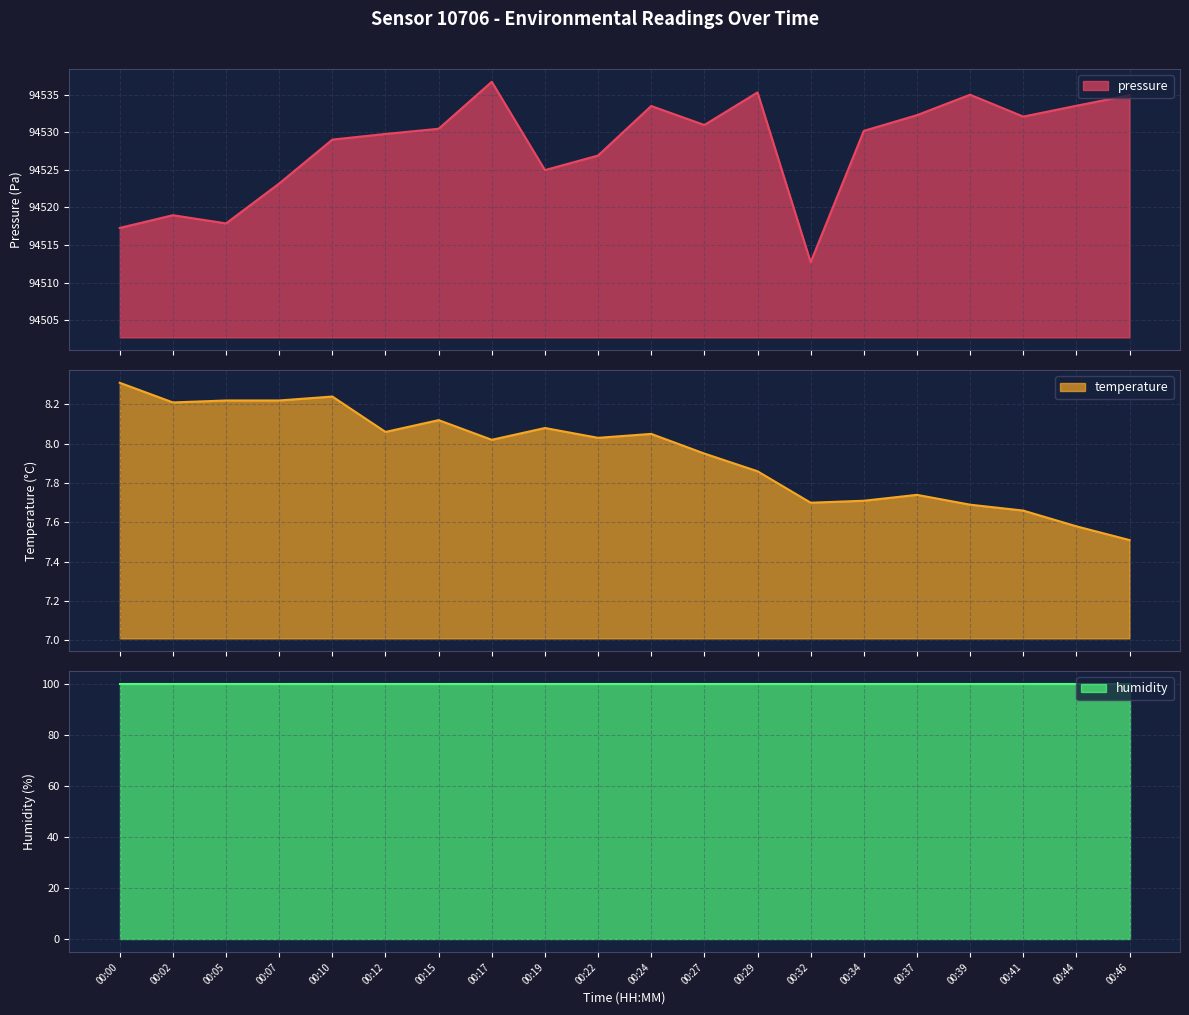

How many interior local peaks does the pressure series have?

5